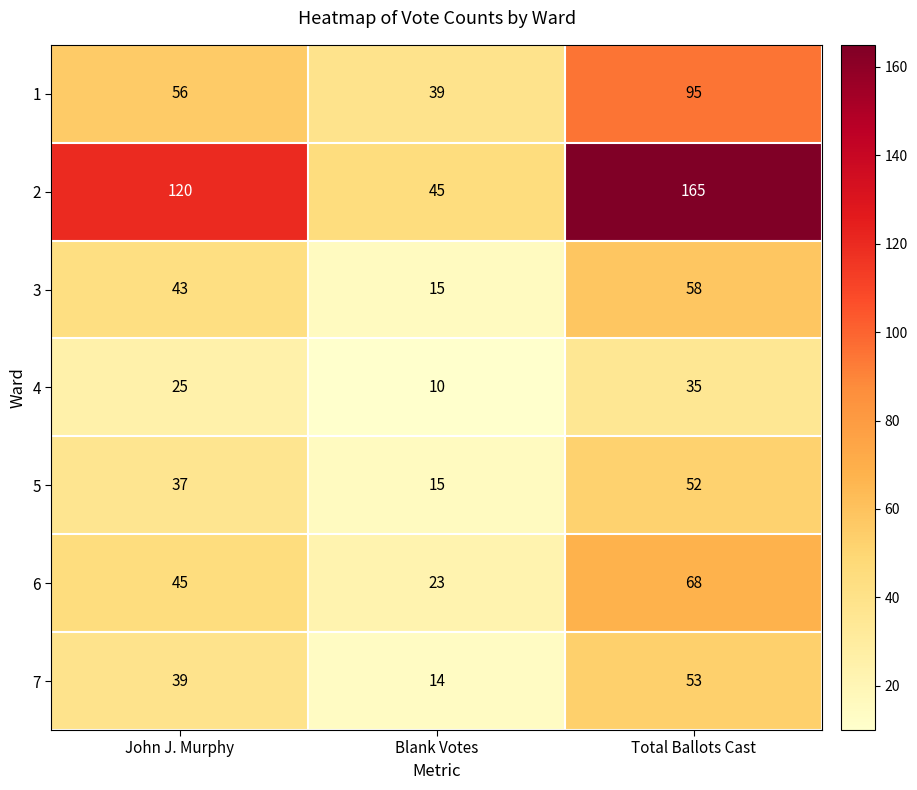

At which label is 4 closest to 22?

John J. Murphy